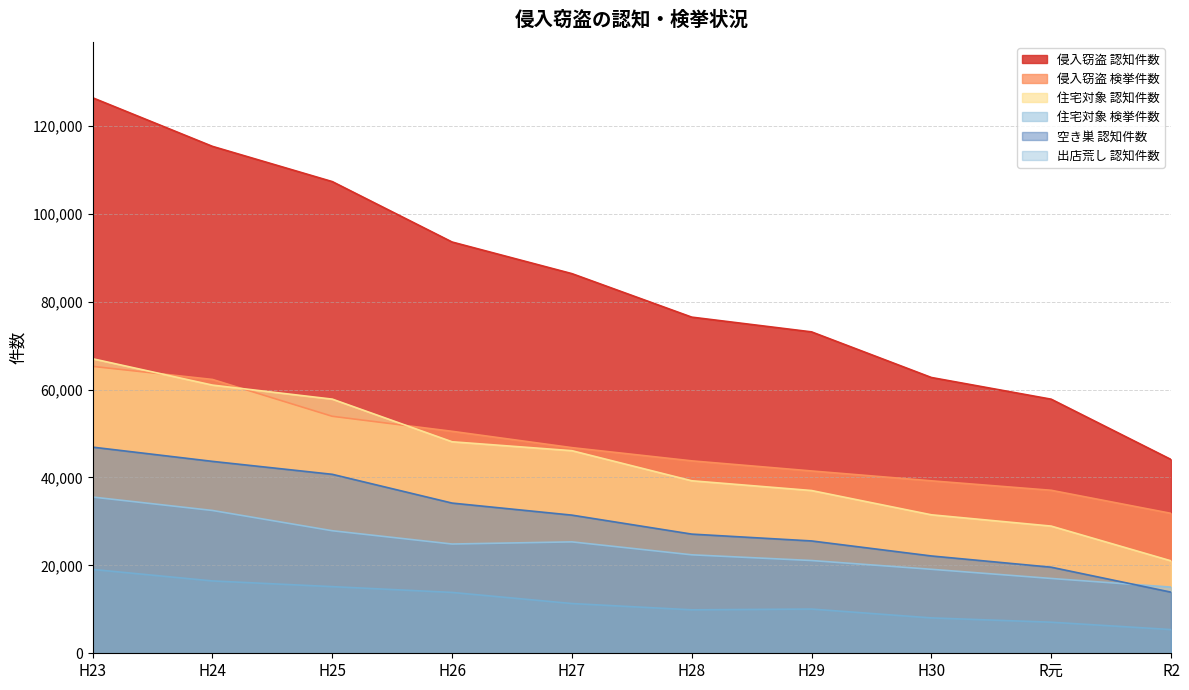

How many lines are shown in the chart?

6